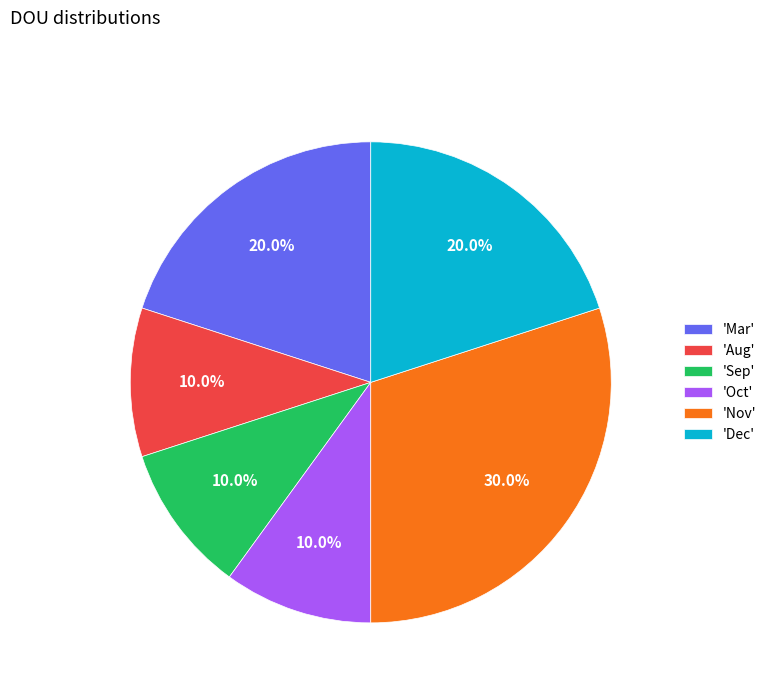

How many segments does this pie chart have?

6